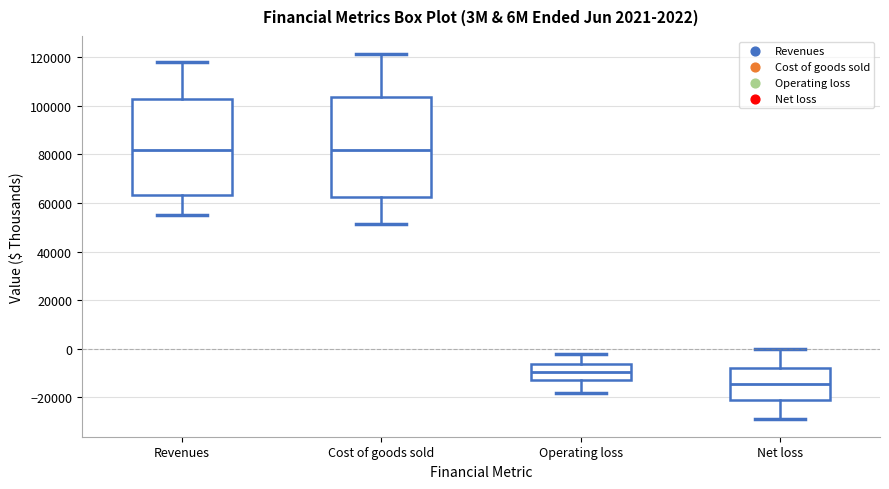

Which box's median line is the lowest?

Net loss